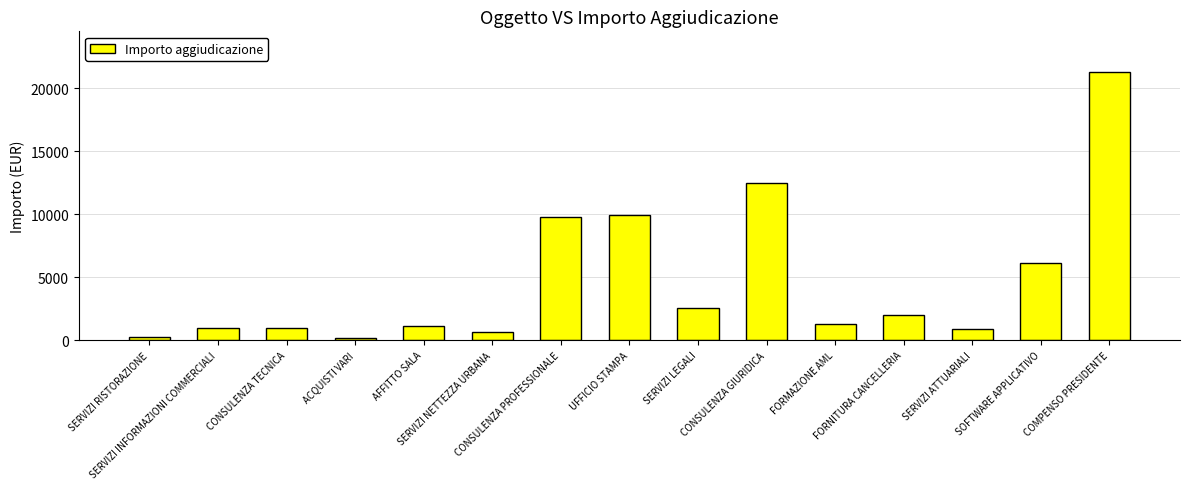

Is it true that the value at SERVIZI LEGALI is 1023.3?

False